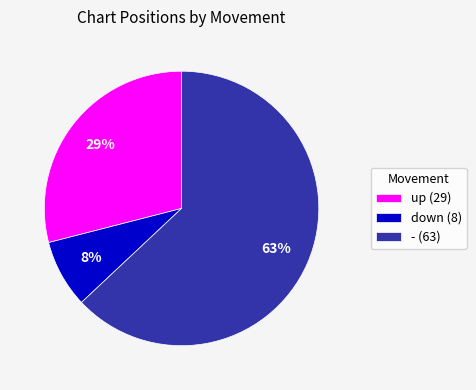

Which category has the biggest portion of the pie?

-